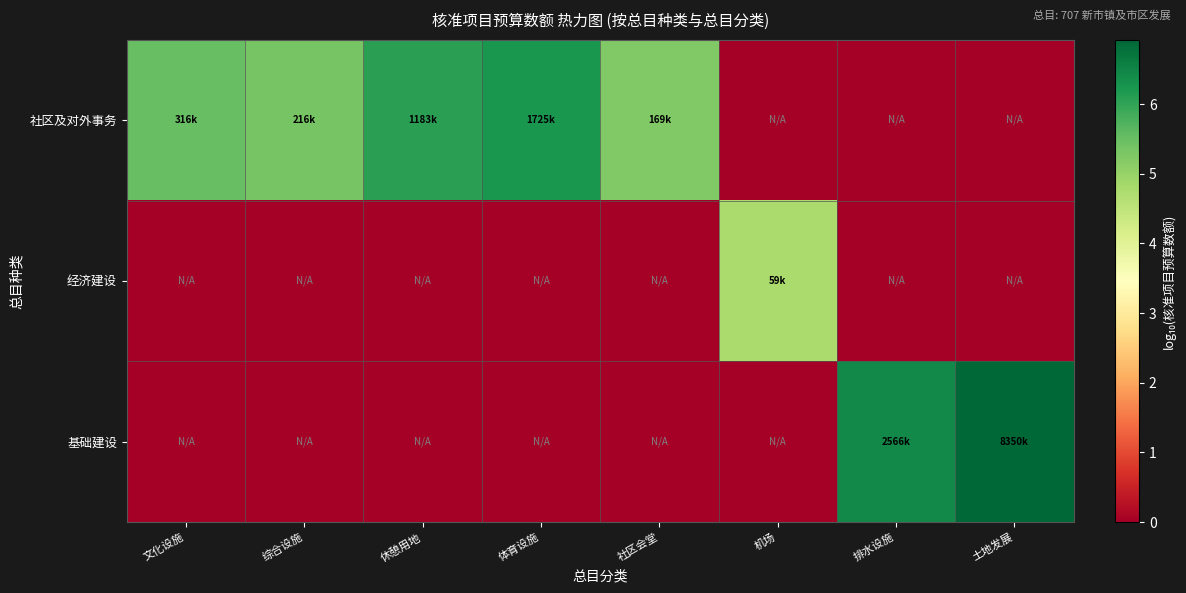

Which series has the widest spread of values?

基础建设